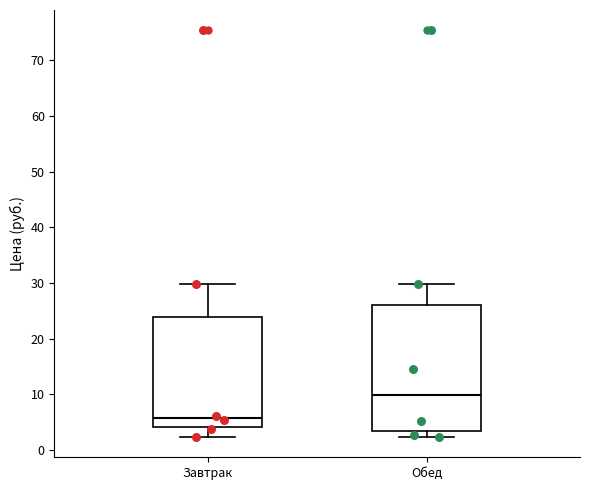

Reading left to right, transcribe this box plot: for each box, give where its median line is, the range the box spans, and where its two whiskers end, as read against the y-axis. The values are not printed on the chart, so give them approximately, as read against the axis.

Завтрак: median 6, box 4 to 24, whiskers 2 to 30
Обед: median 10, box 3 to 26, whiskers 2 to 30